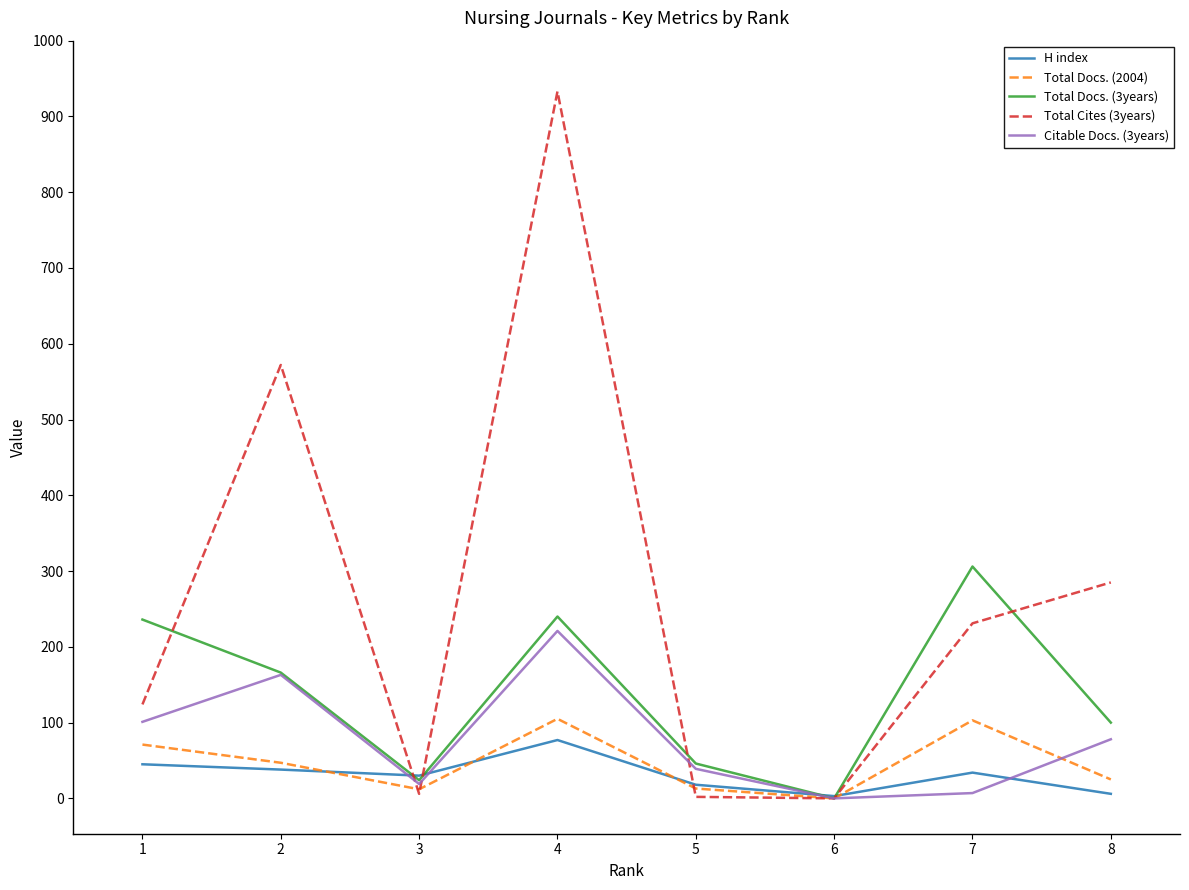

The value of Total Docs. (2004) at 4 is 54. True or false?

False